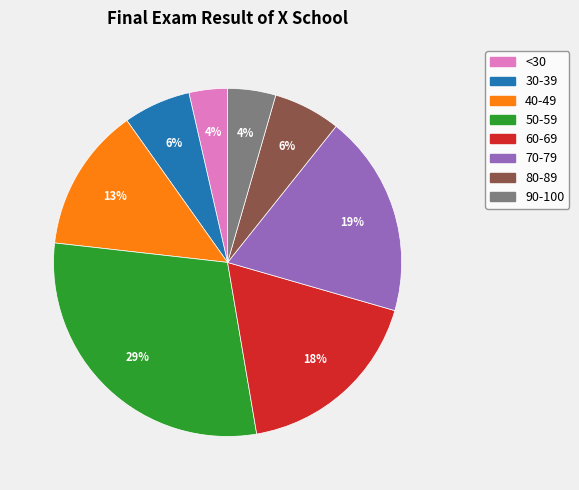

To the nearest percent, what is the average slice percentage?

12%